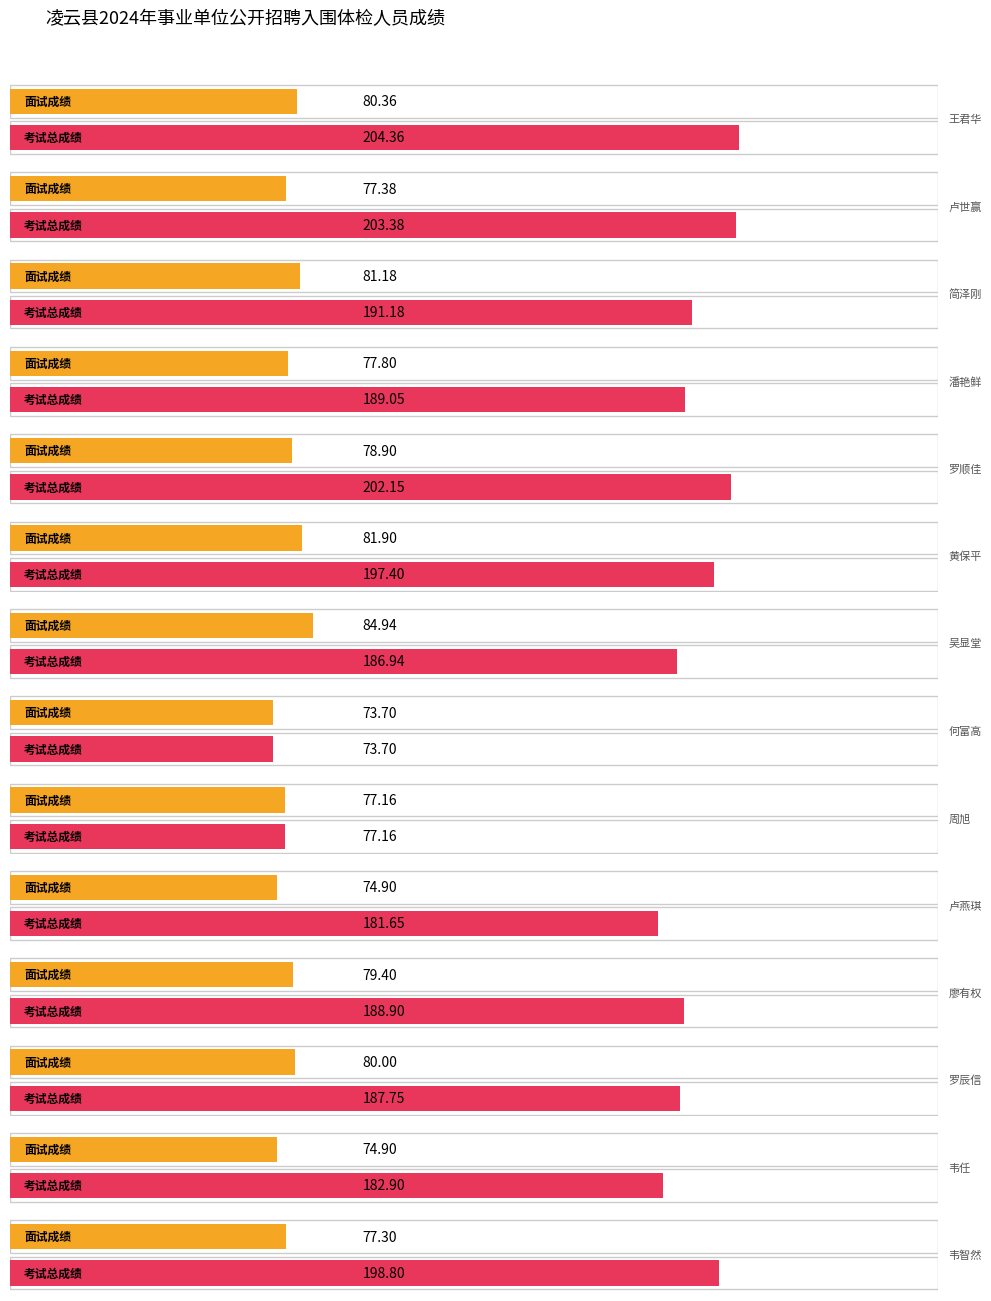

What position from the left is 廖有权?

11